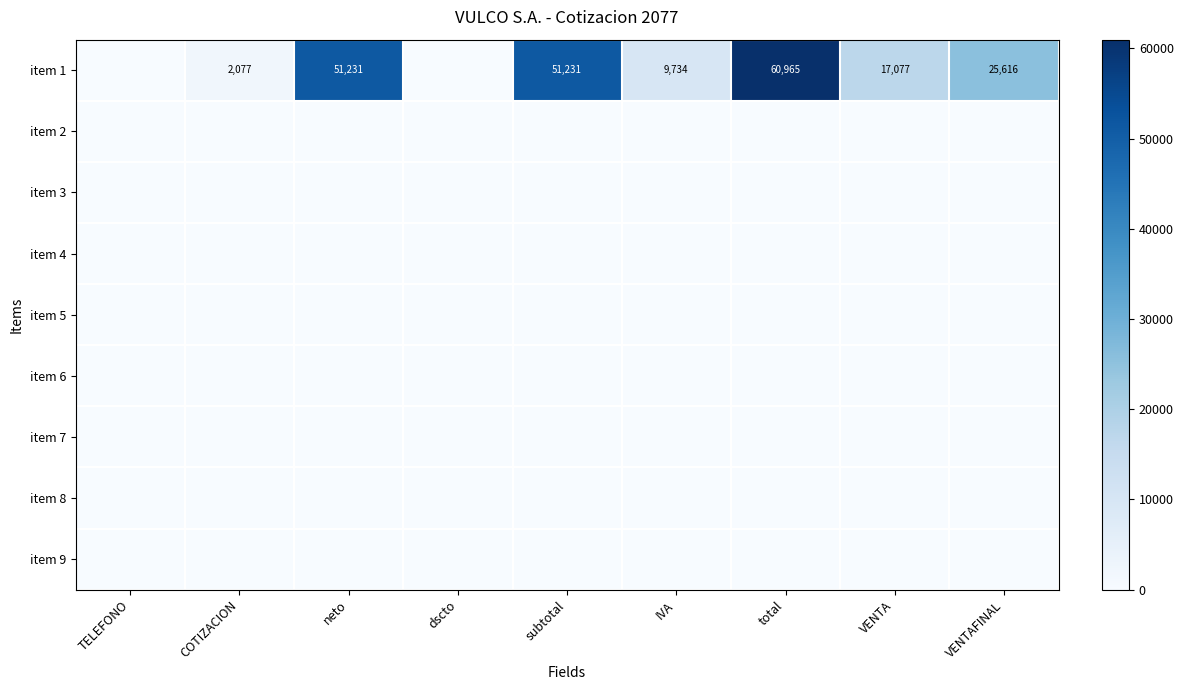

The item 1 series shows 26047 at total. True or false?

False